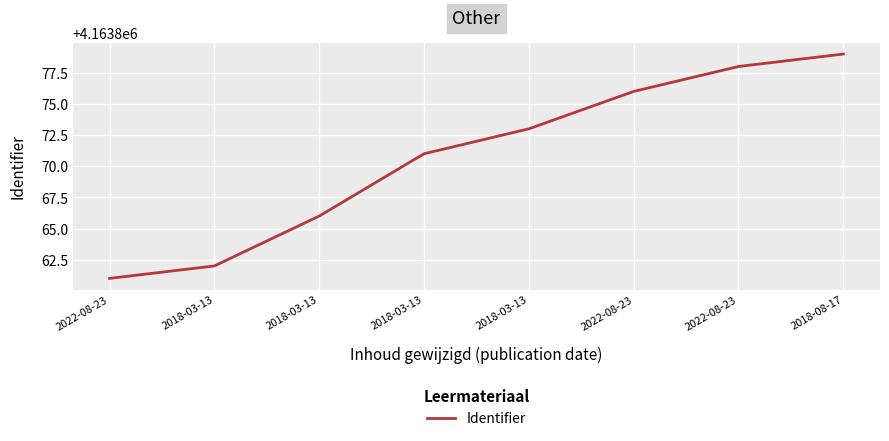

How many series are shown in this chart?

1